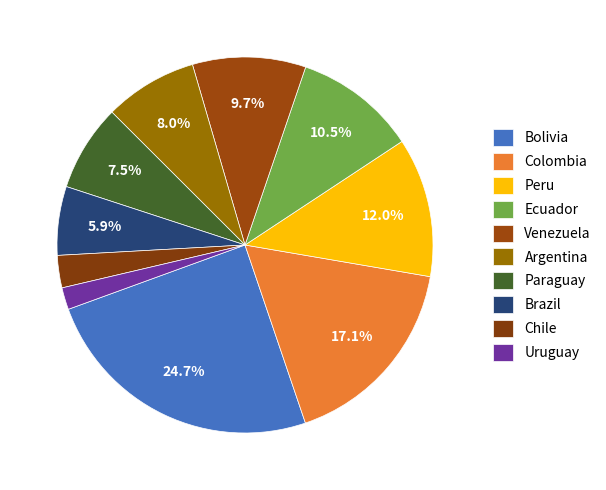

What percentage is NOT represented by Bolivia?

75.3%